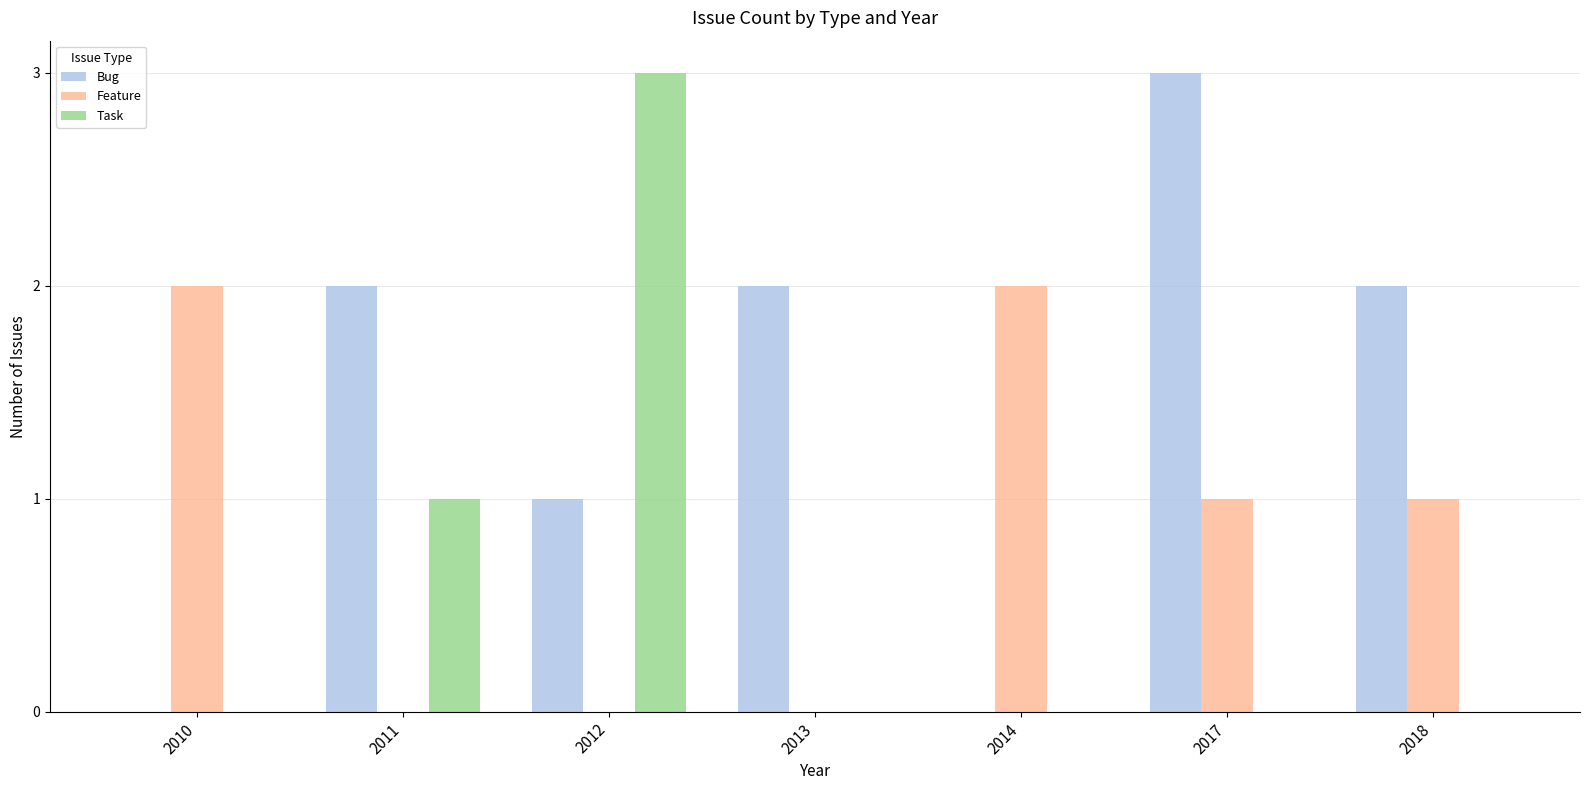

What is the sum of all Bug values?

10